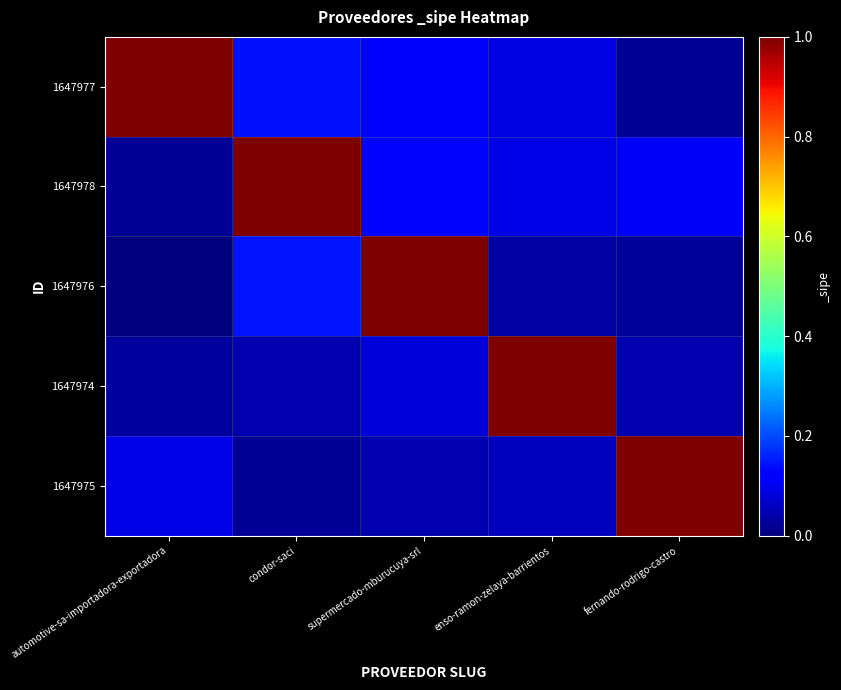

At which category does the chart reach its peak across all series?

automotive-sa-importadora-exportadora